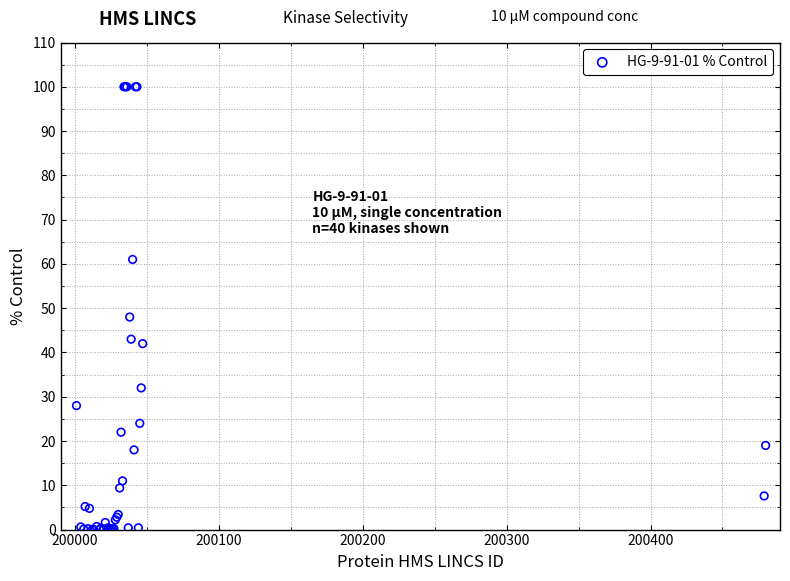

What Y value in the scatter plot is closest to 50?

48.0